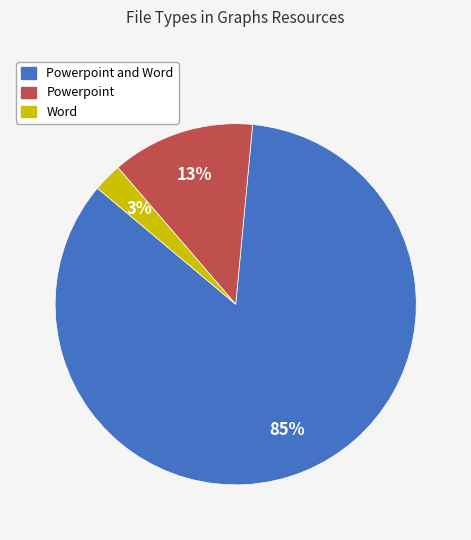

To the nearest percent, what is the average slice percentage?

33%